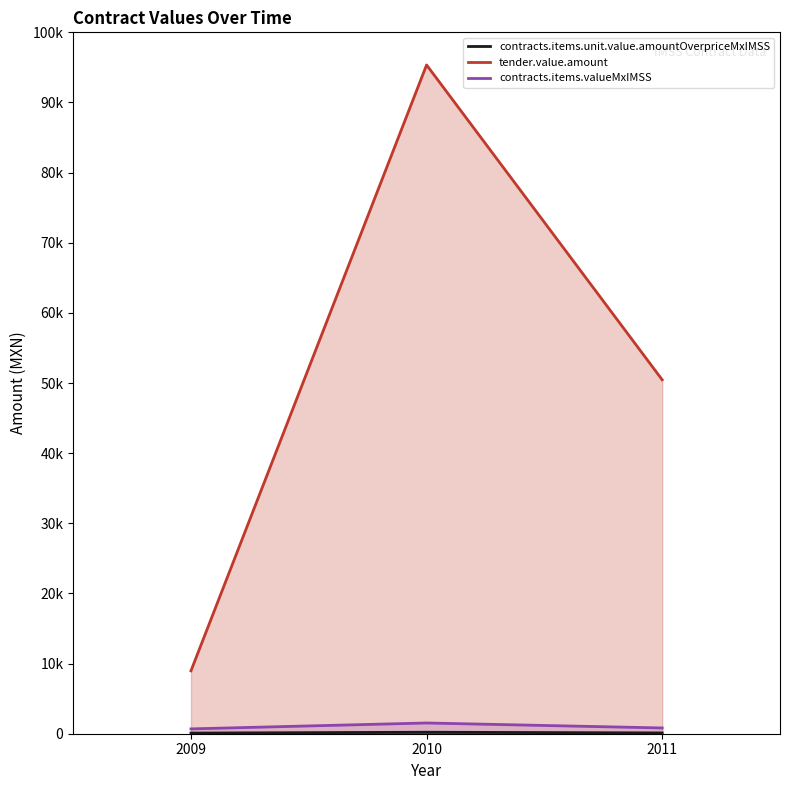

Count the number of categories in the chart.

3